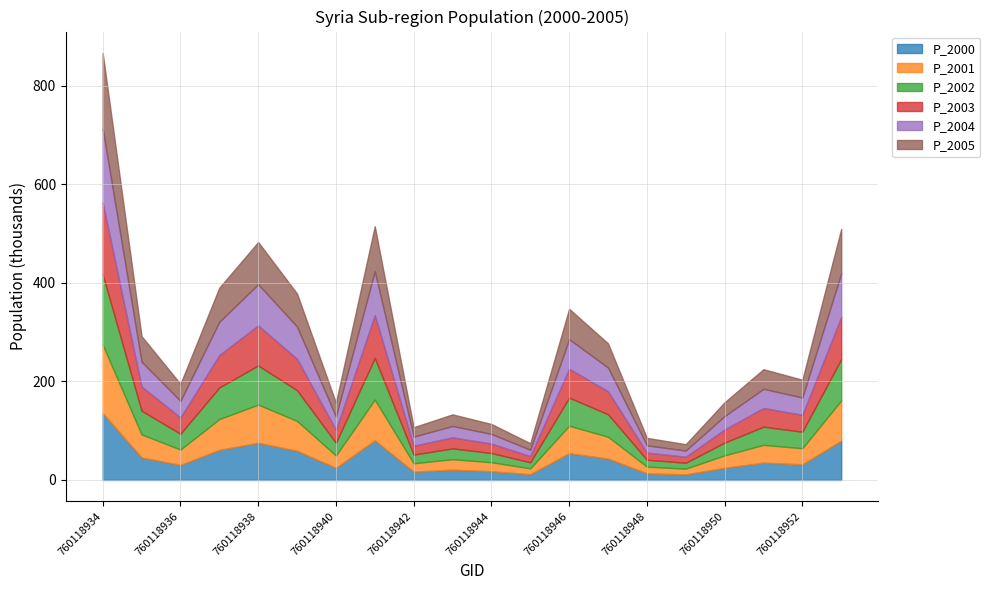

True or false: P_2005 and P_2002 intersect in this chart.

False